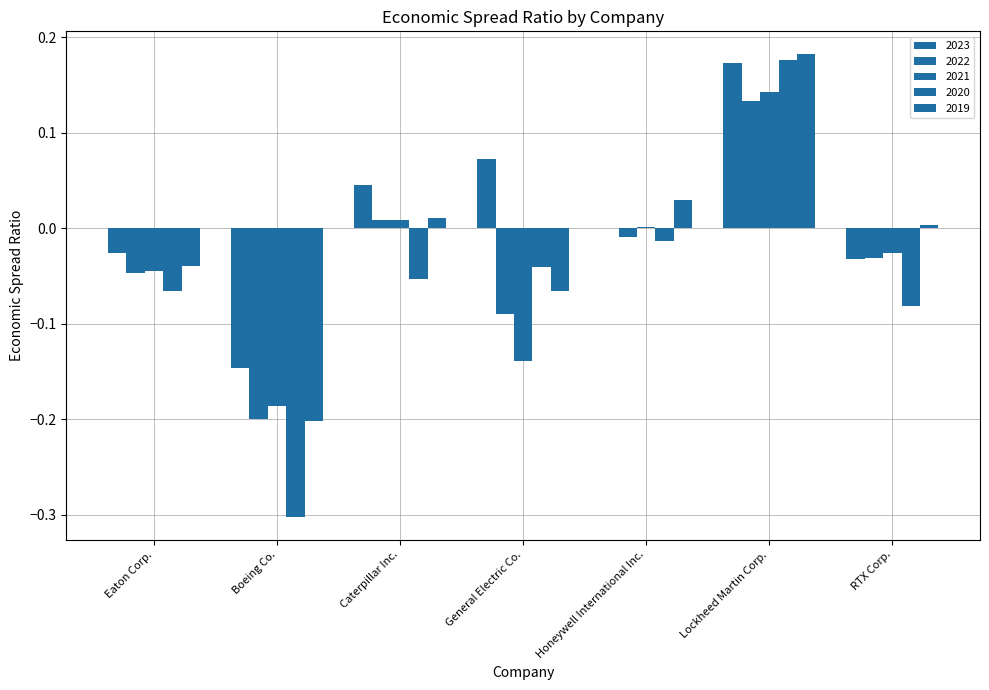

Is the value of 2019 at Boeing Co. greater than the value of 2022 at Eaton Corp.?

No